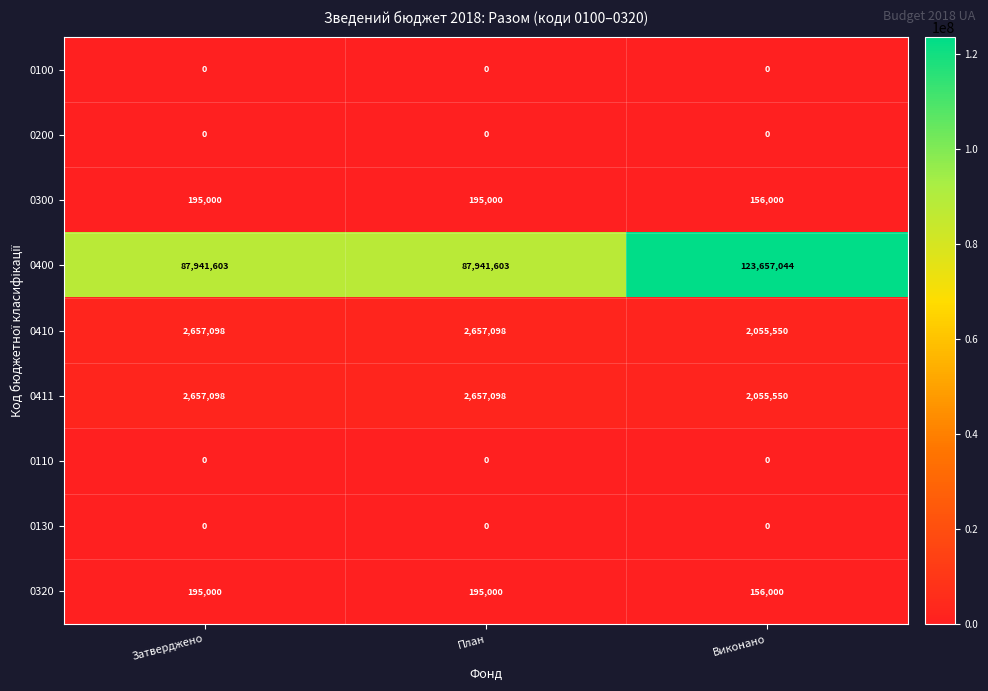

What is the sum of all 0400 values?

299540250